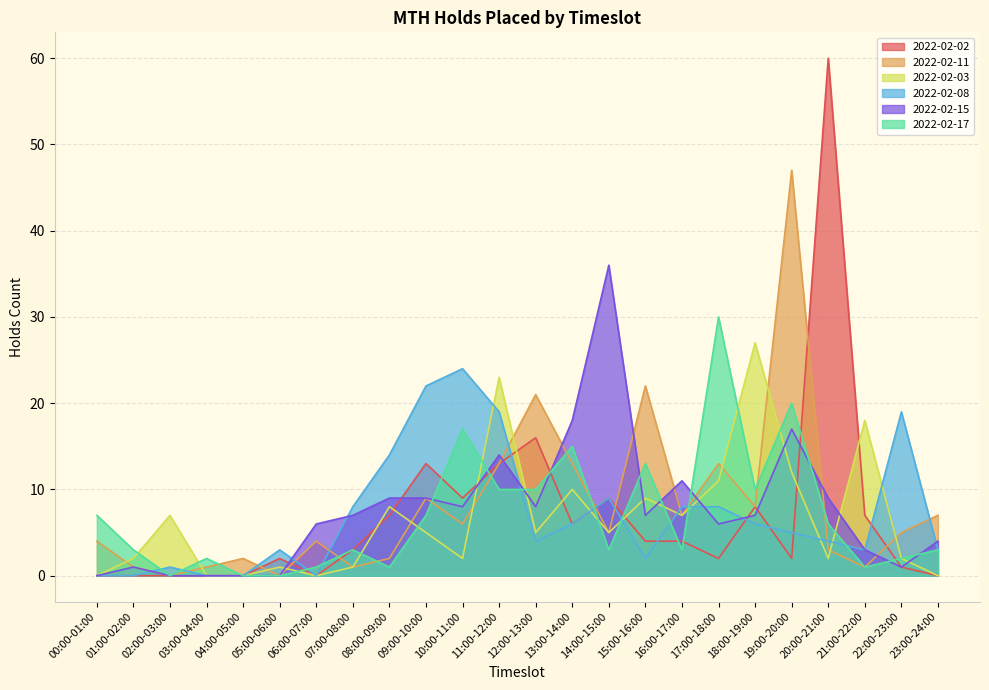

List the series in order of their peak value, highest first.

2022-02-02, 2022-02-11, 2022-02-15, 2022-02-17, 2022-02-03, 2022-02-08